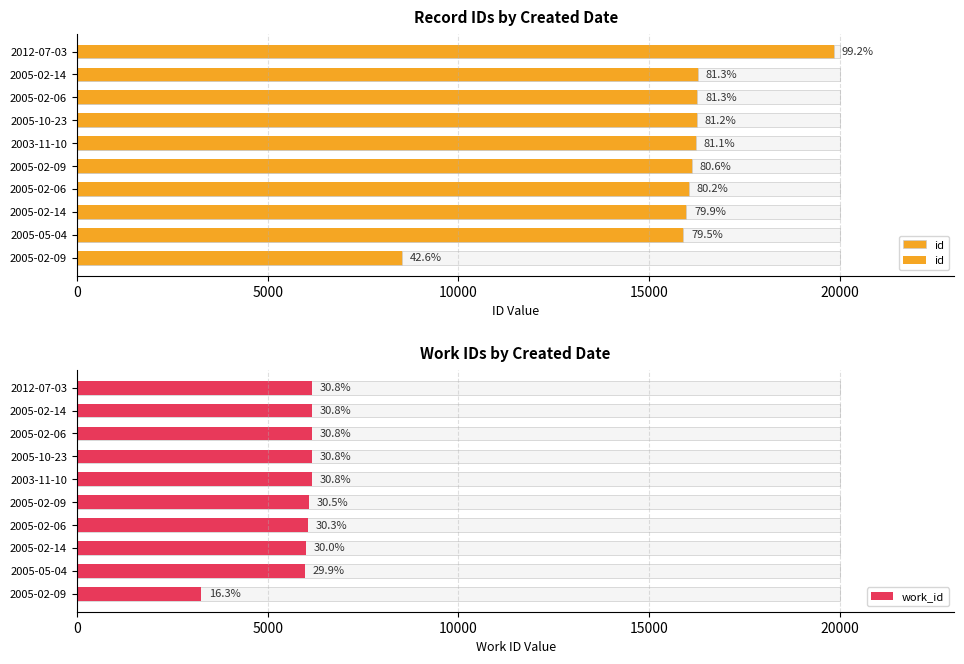

The work_id series shows 6094 at 2005-02-09. True or false?

True